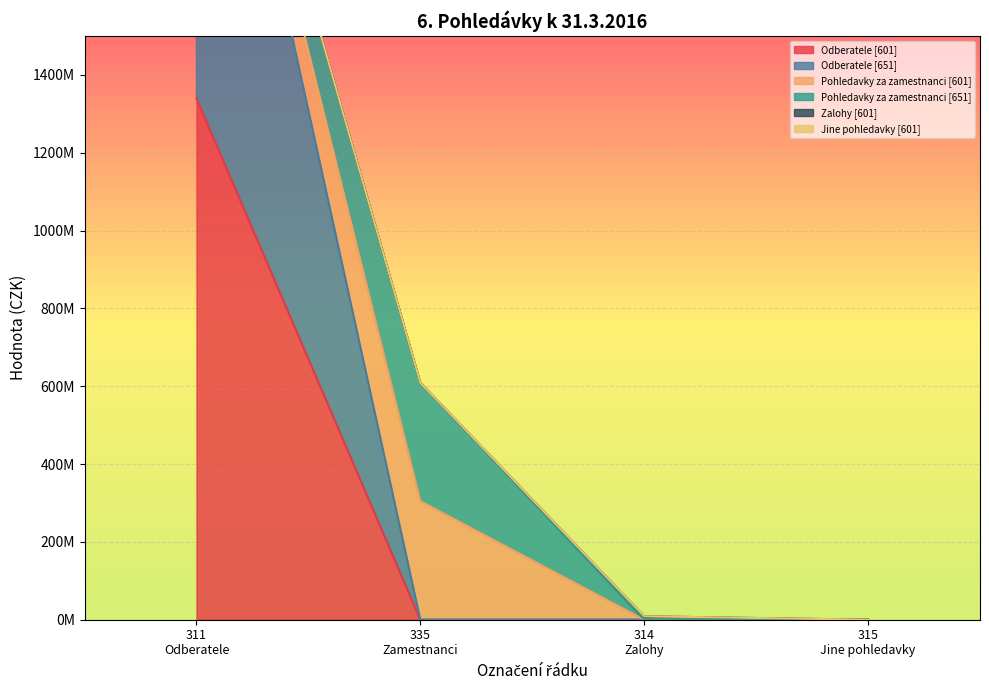

What is the sum of all Pohledavky za zamestnanci values?

608840810.4